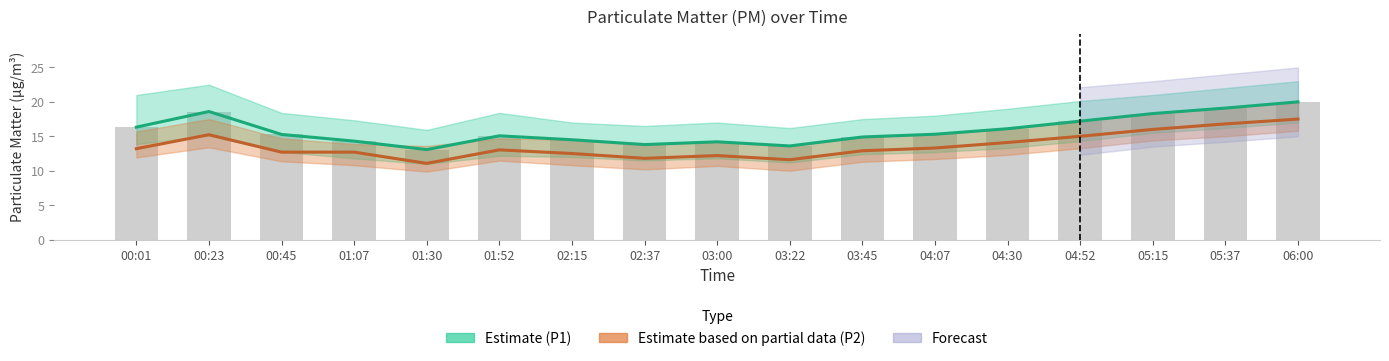

What is the value of the Observed readings bar at the 12th from the left?

15.3